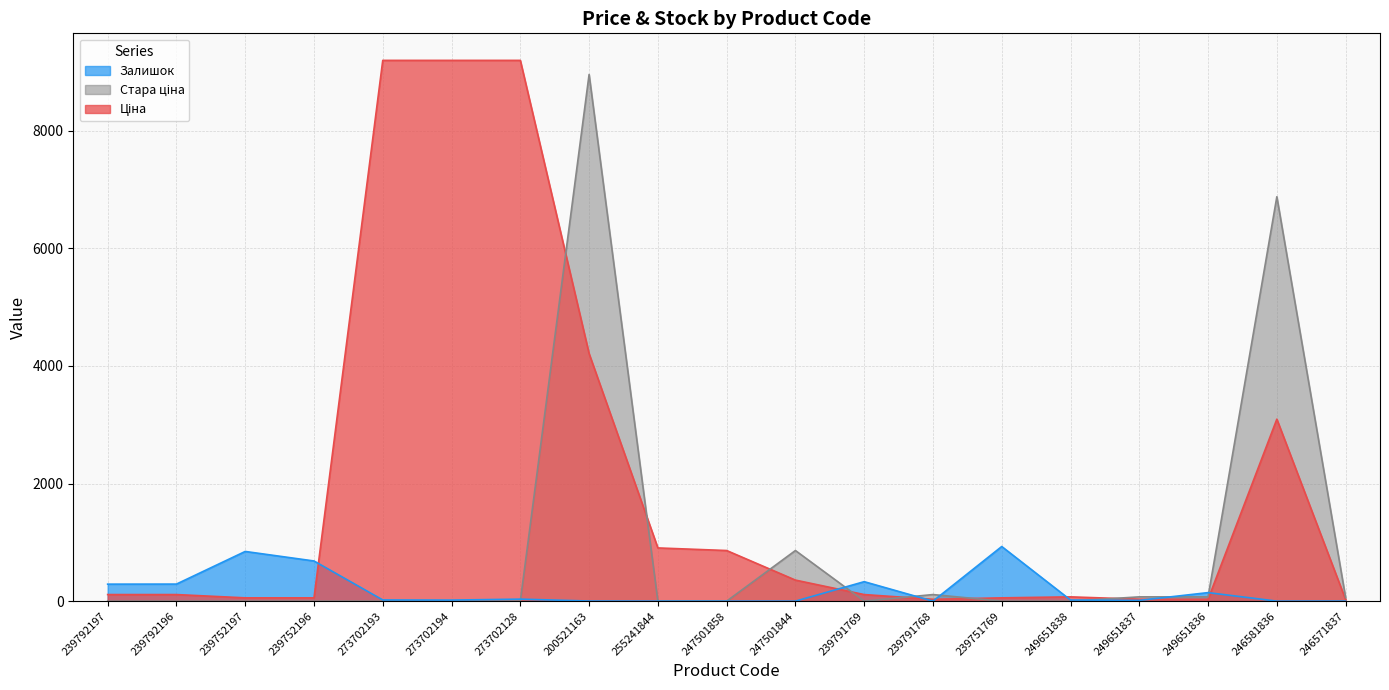

Reading right to left, list all the values displayed in this chart.

Ціна: 246571837=27.0	246581836=3094.7	249651836=32.8	249651837=32.8	249651838=72.8	239751769=55.9	239791768=31.3	239791769=111.8	247501844=357.8	247501858=860.8	255241844=904.9	200521163=4209.5	273702128=9196.3	273702194=9196.3	273702193=9196.3	239752196=55.9	239752197=55.9	239792196=111.8	239792197=111.8
Стара ціна: 246571837=60.0	246581836=6877.2	249651836=72.8	249651837=72.8	249651838=0.0	239751769=0.0	239791768=111.8	239791769=0.0	247501844=860.8	247501858=0.0	255241844=0.0	200521163=8956.5	273702128=0.0	273702194=0.0	273702193=0.0	239752196=0.0	239752197=0.0	239792196=0.0	239792197=0.0
Залишок: 246571837=1.0	246581836=0.0	249651836=145.0	249651837=13.0	249651838=19.0	239751769=929.0	239791768=0.0	239791769=331.0	247501844=0.0	247501858=0.0	255241844=0.0	200521163=2.0	273702128=34.0	273702194=18.0	273702193=20.0	239752196=683.0	239752197=845.0	239792196=290.0	239792197=289.0